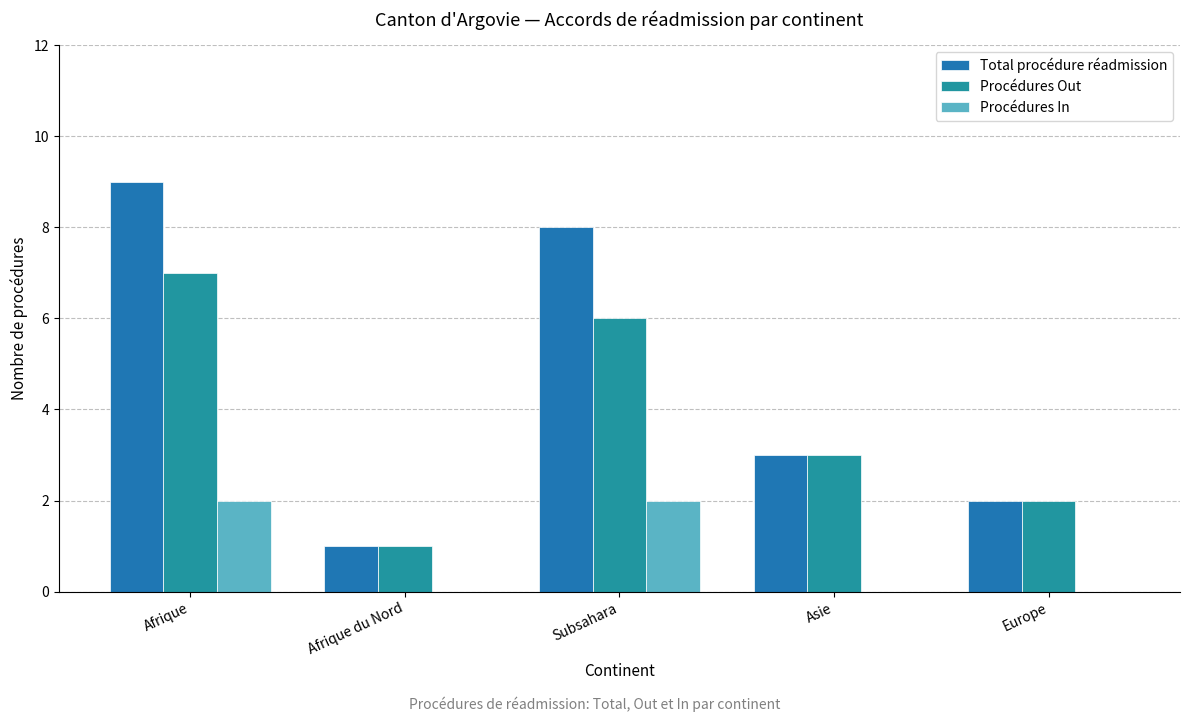

What is the average value of the Procédures Out series?

4